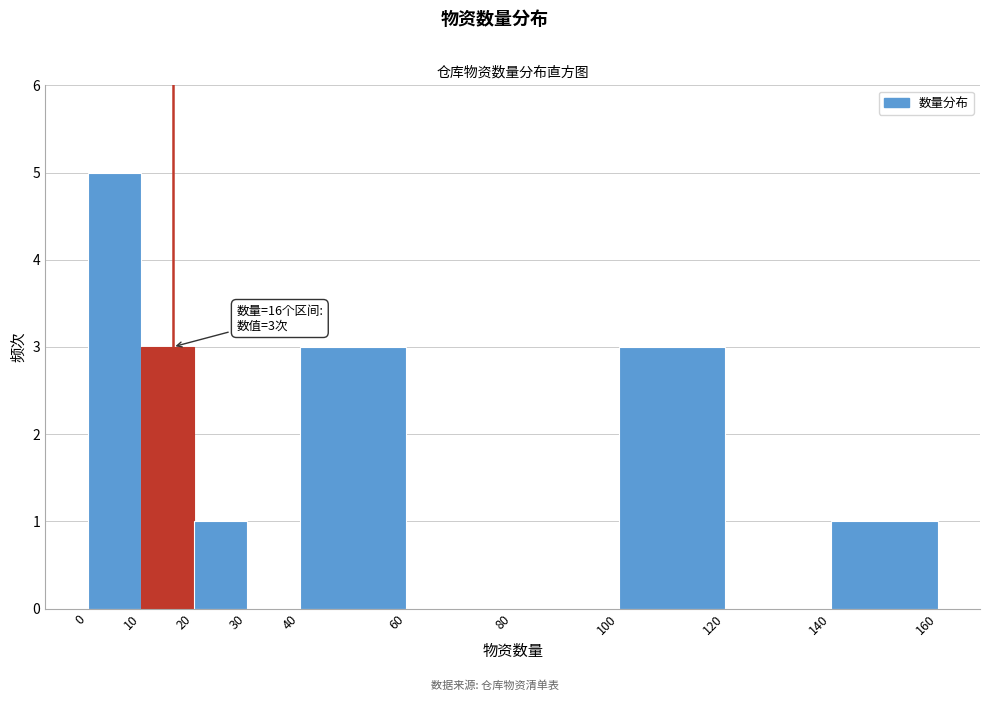

Over which range of the x-axis is the bar tallest?

0 to 10